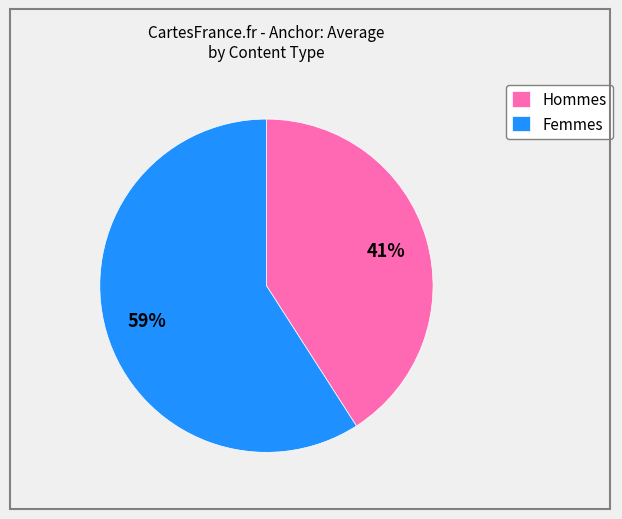

Is the sum of Hommes and Femmes greater than half?

Yes